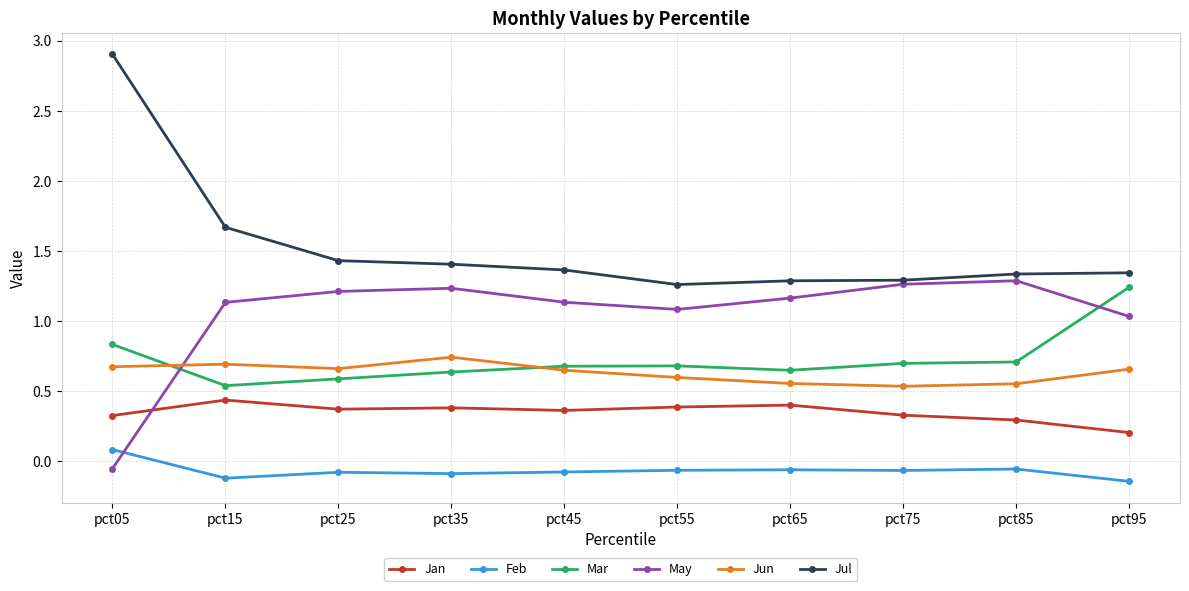

True or false: Feb and Jul cross at least once.

False